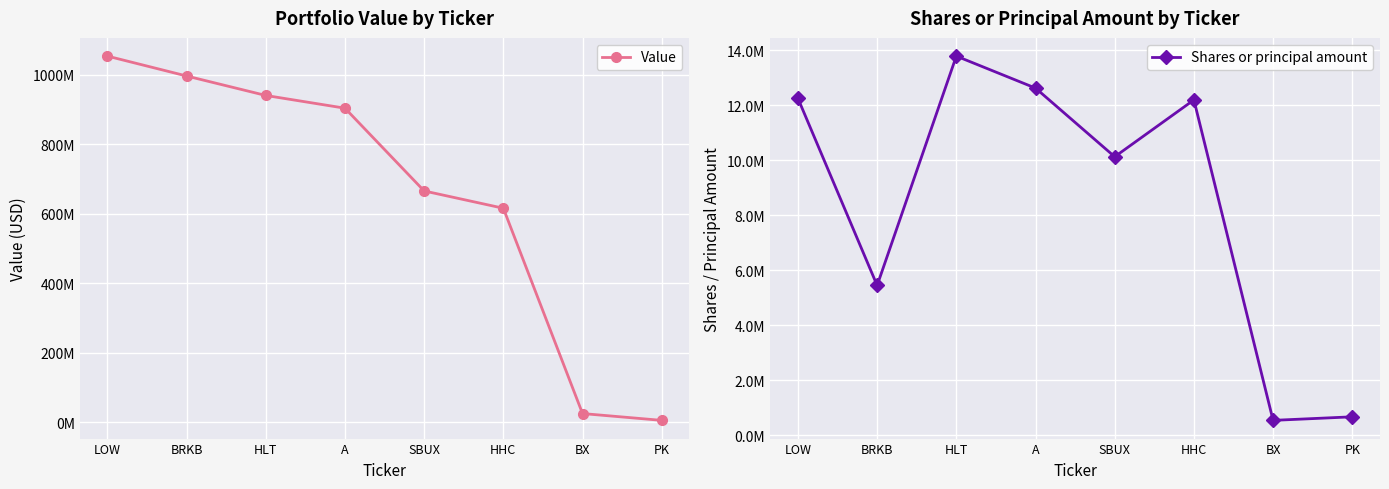

The Shares or principal amount series shows 162593 at PK. True or false?

False